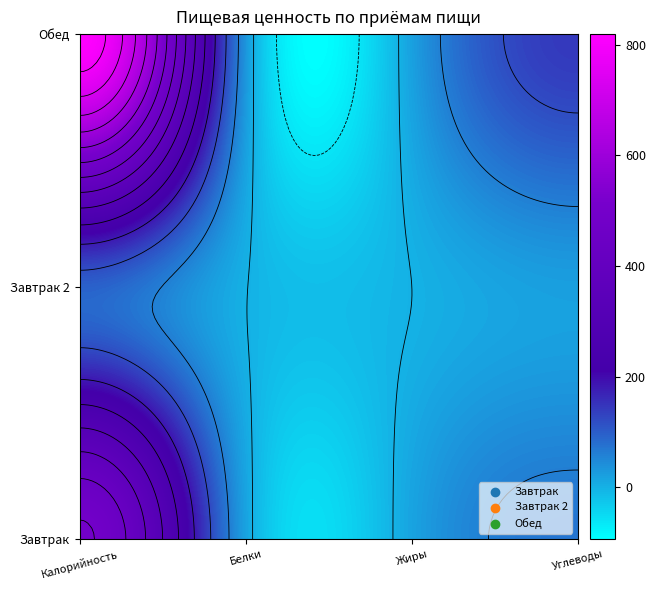

What is the difference between the second highest and second lowest values in the Завтрак series?

55.0